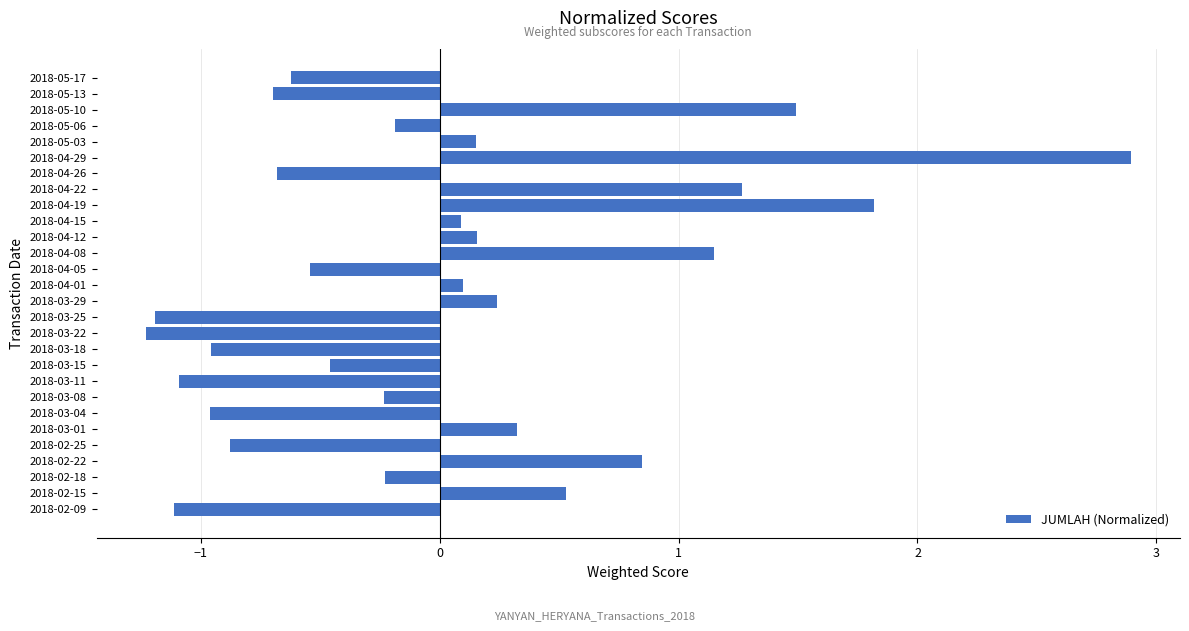

The chart shows a value of -0.2 at 2018-03-25. True or false?

False